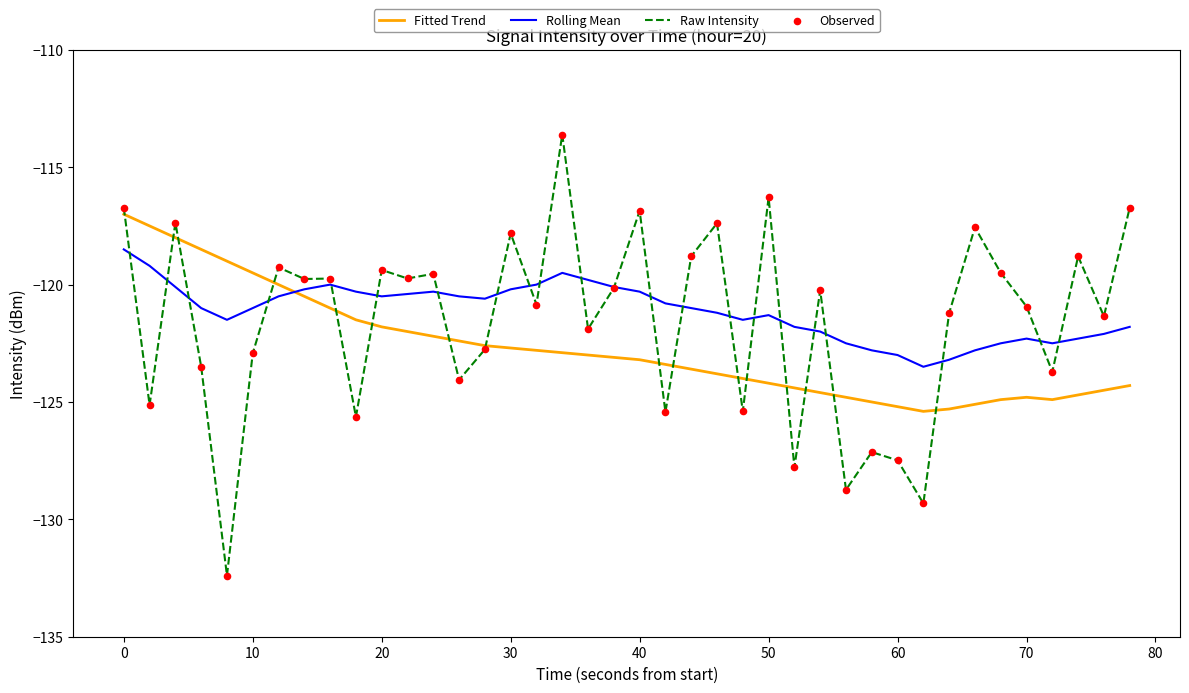

Rank the series by their maximum value, from lowest to highest.

Rolling Mean, Fitted Trend, Raw Intensity